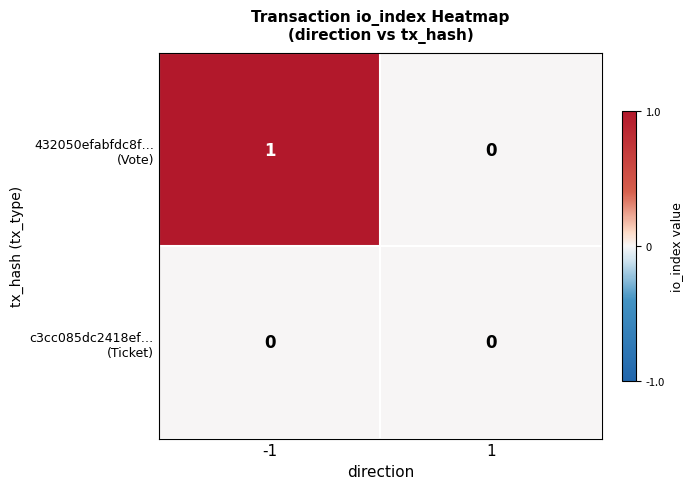

Rank the series by their average value, from lowest to highest.

c3cc085dc2418ef… (Ticket), 432050efabfdc8f… (Vote)